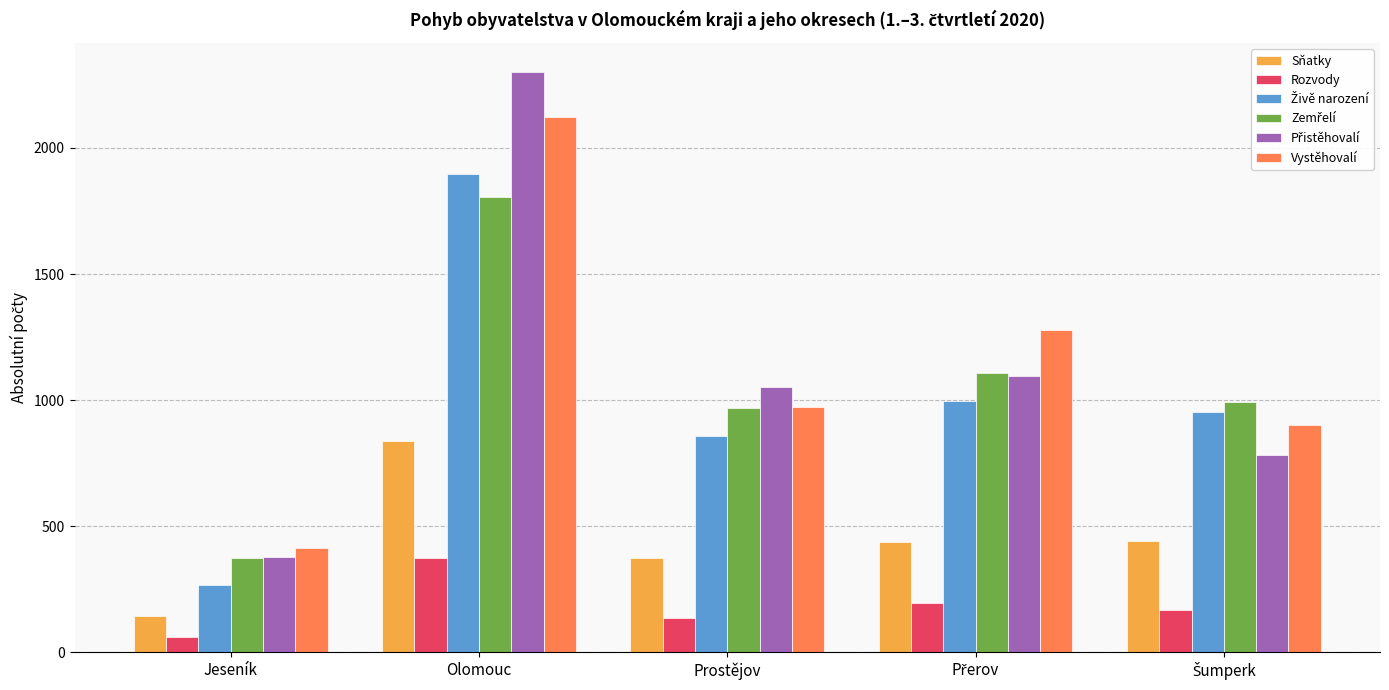

True or false: Vystěhovalí has a value of 974 at Prostějov.

True